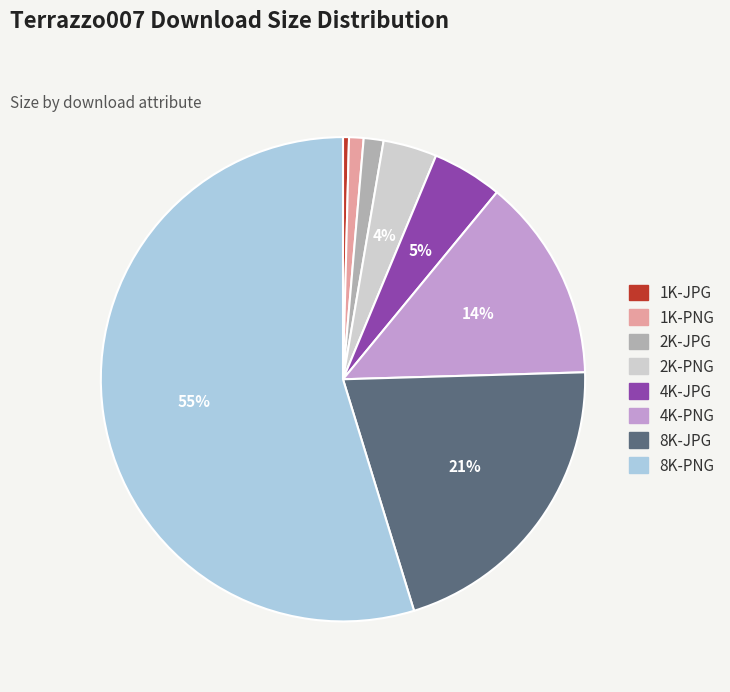

Which slice is the smallest?

1K-JPG